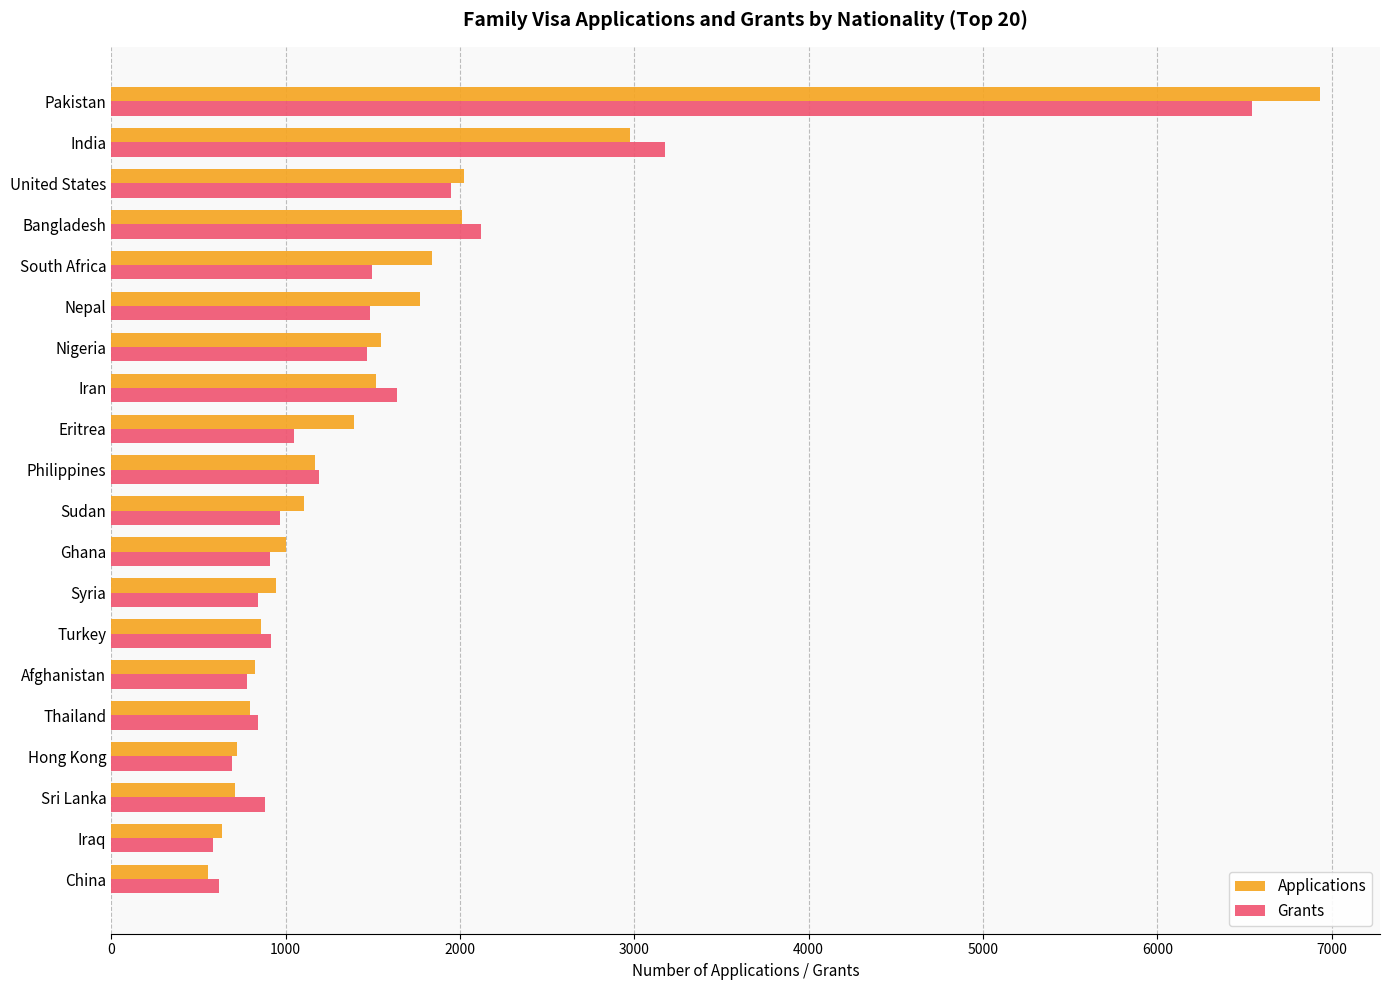

Which category has the highest value in the Applications series?

Pakistan